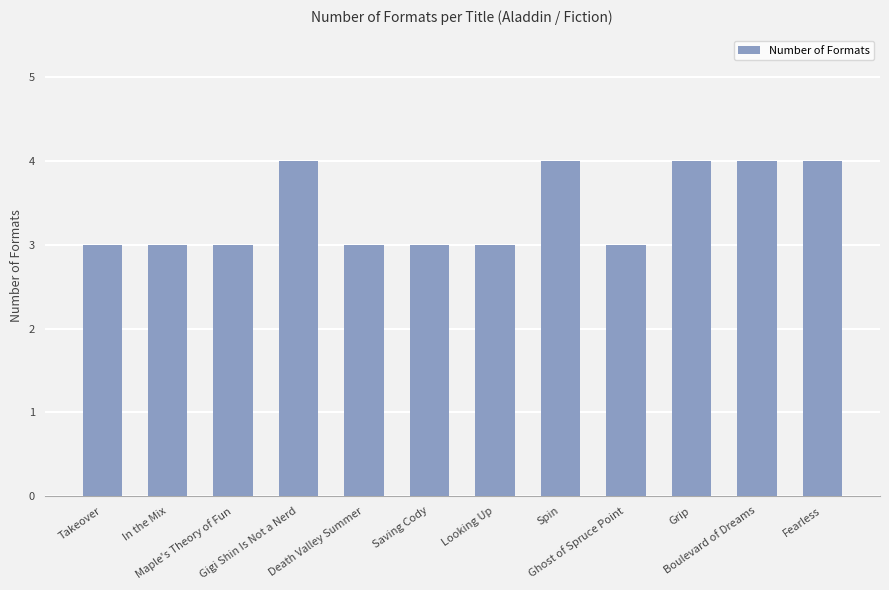

What is the minimum value shown in the chart?

3